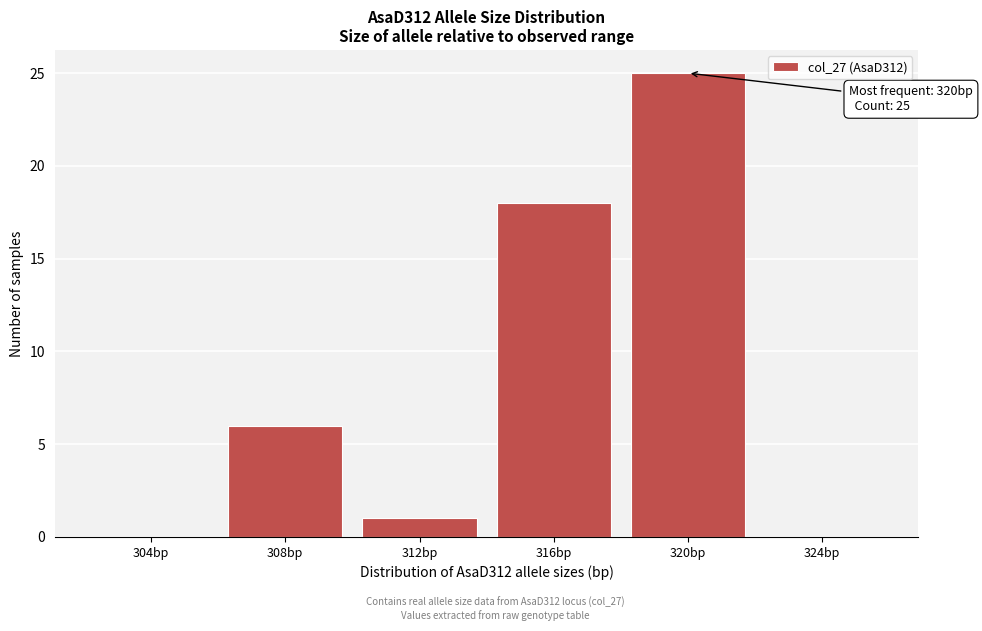

Reading left to right, what are all the values shown in this chart?

304bp=0	308bp=6	312bp=1	316bp=18	320bp=25	324bp=0